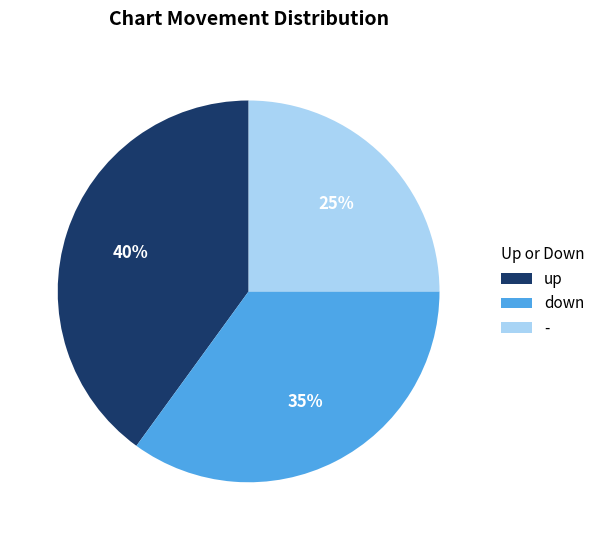

To the nearest percent, what is the average slice percentage?

33%